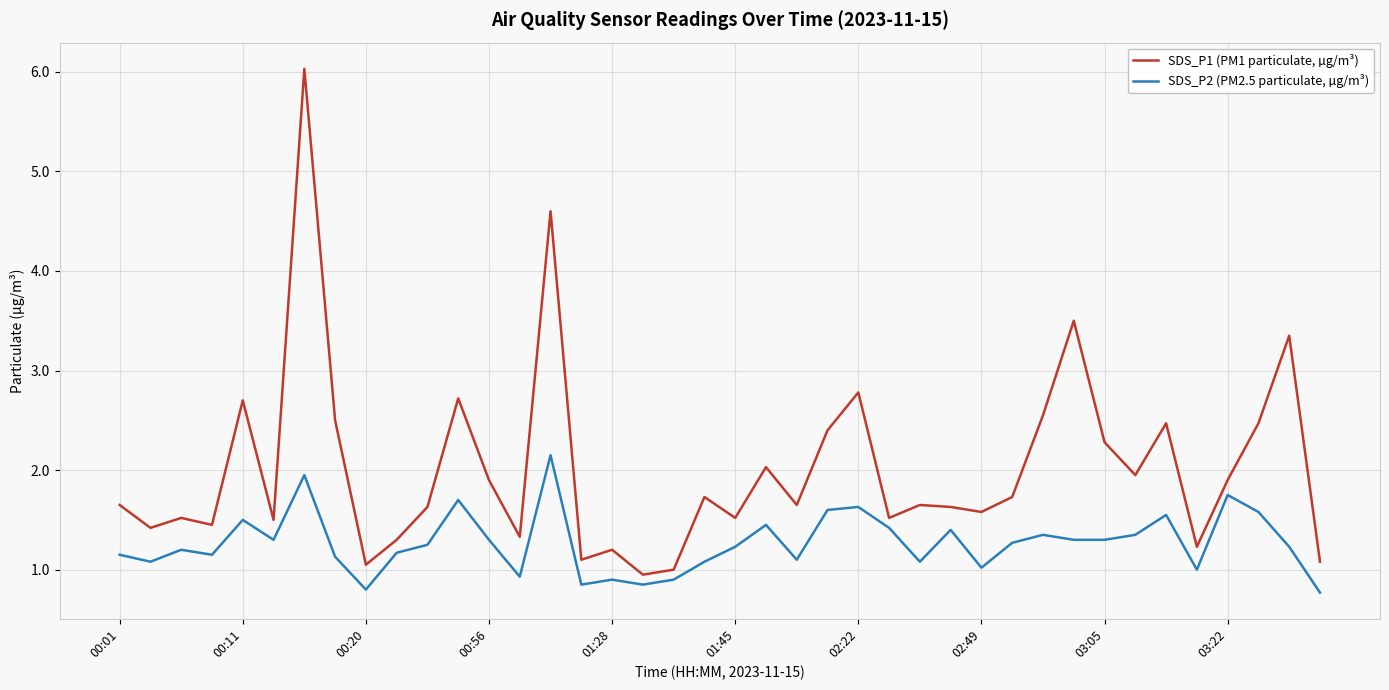

What are all the series names shown in the legend?

SDS_P1 (PM1 particulate, µg/m³), SDS_P2 (PM2.5 particulate, µg/m³)